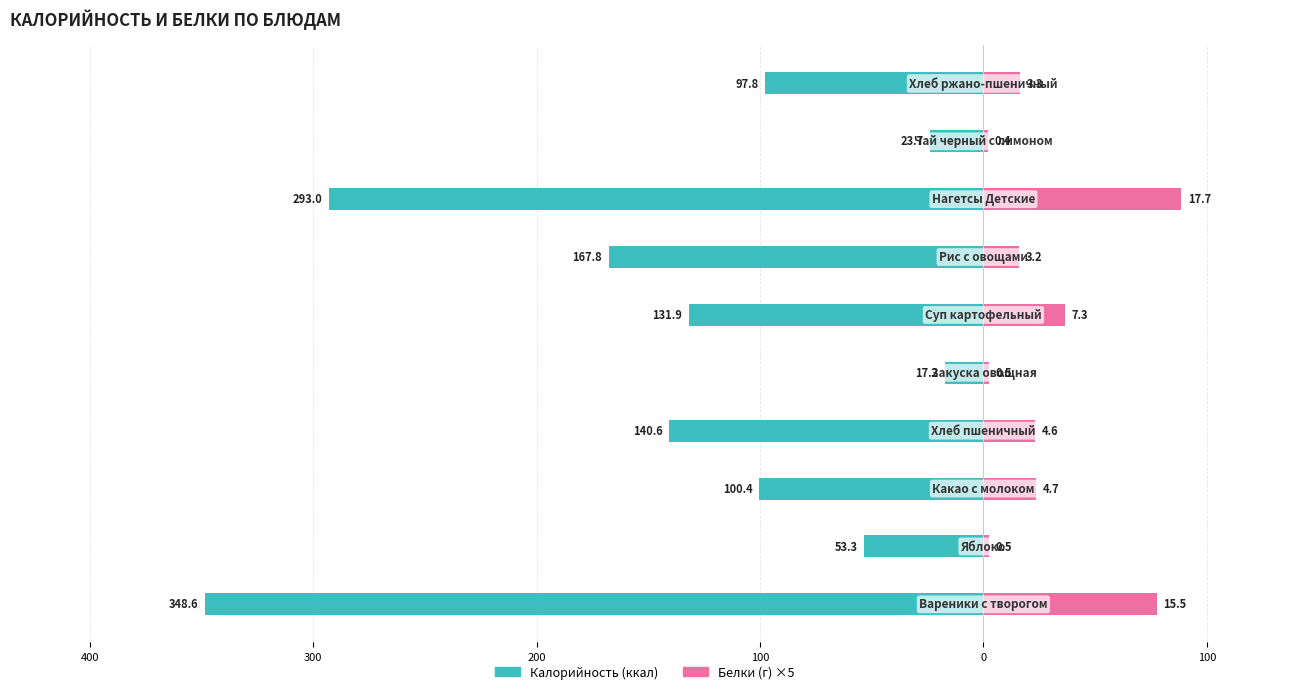

How many values in the Калорийность series are below -100?

6